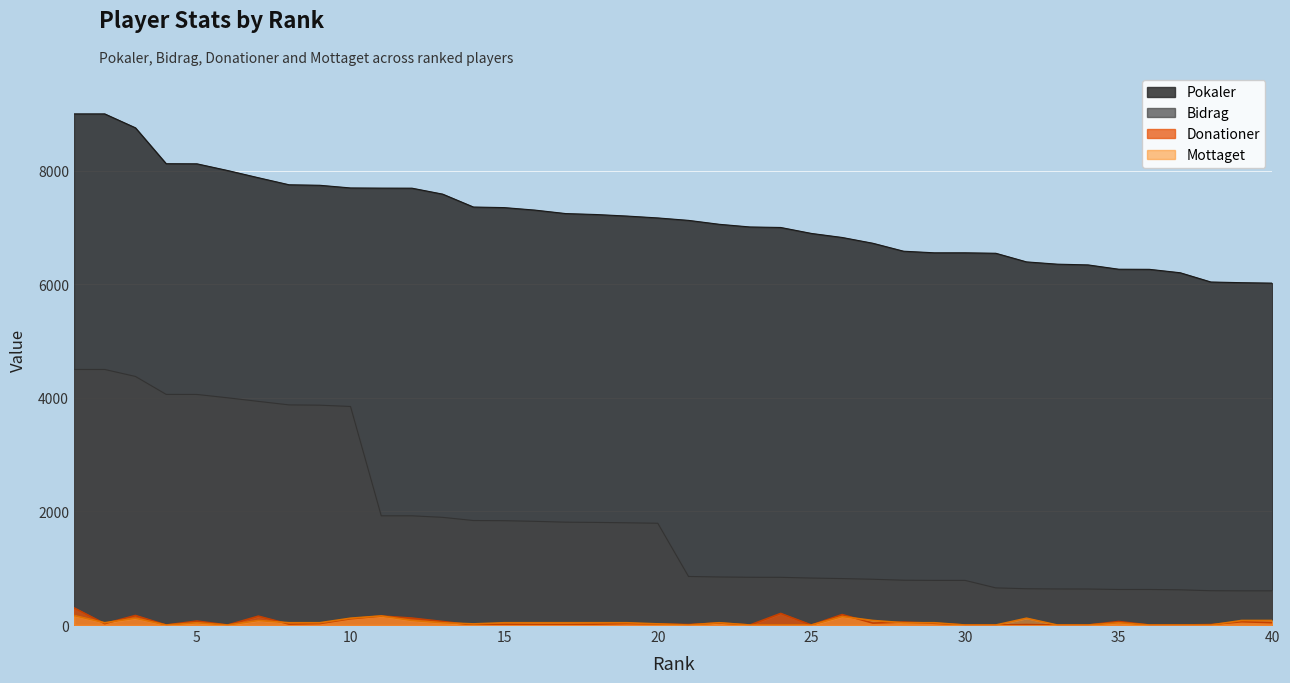

List the labels in order of Bidrag value, largest first.

1, 2, 3, 4, 5, 6, 7, 8, 9, 10, 11, 12, 13, 14, 15, 16, 17, 18, 19, 20, 21, 22, 23, 24, 25, 26, 27, 28, 29, 30, 31, 32, 33, 34, 35, 36, 37, 38, 39, 40